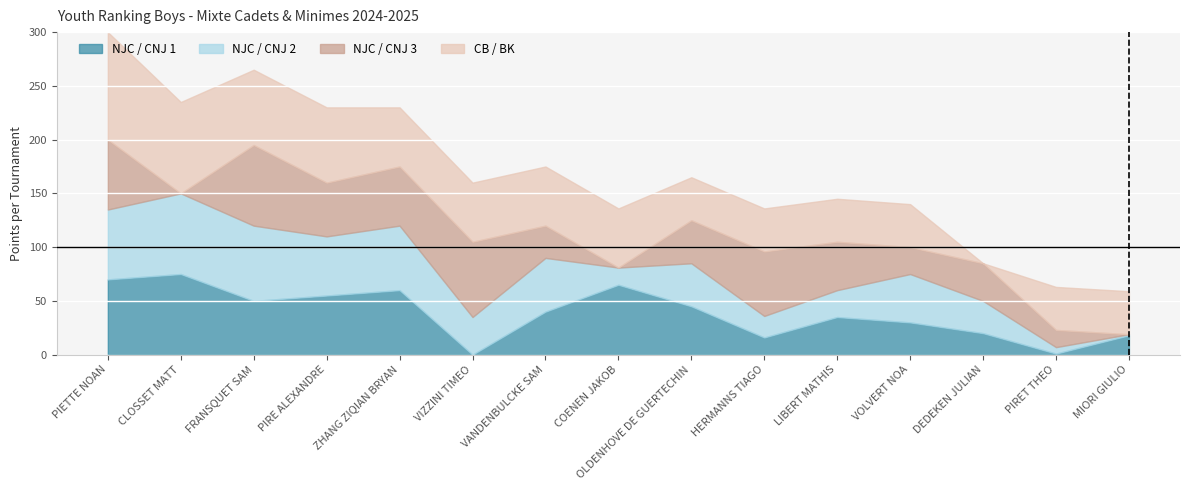

What is the difference between the highest and lowest values at HERMANNS TIAGO?

44